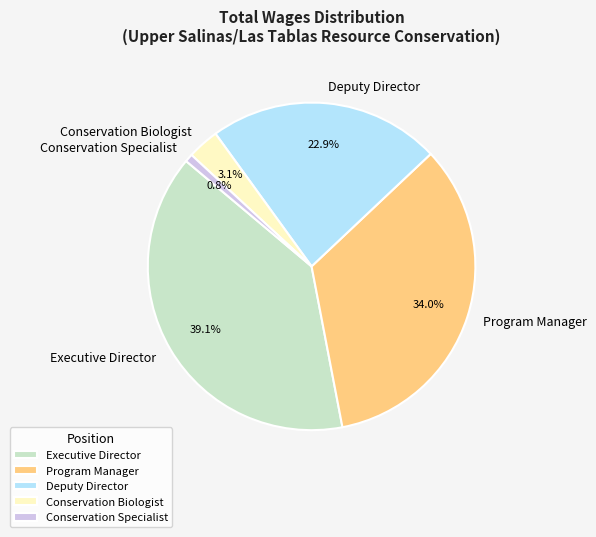

What is the ratio of the value at Conservation Biologist to the value at Conservation Specialist?

3.9